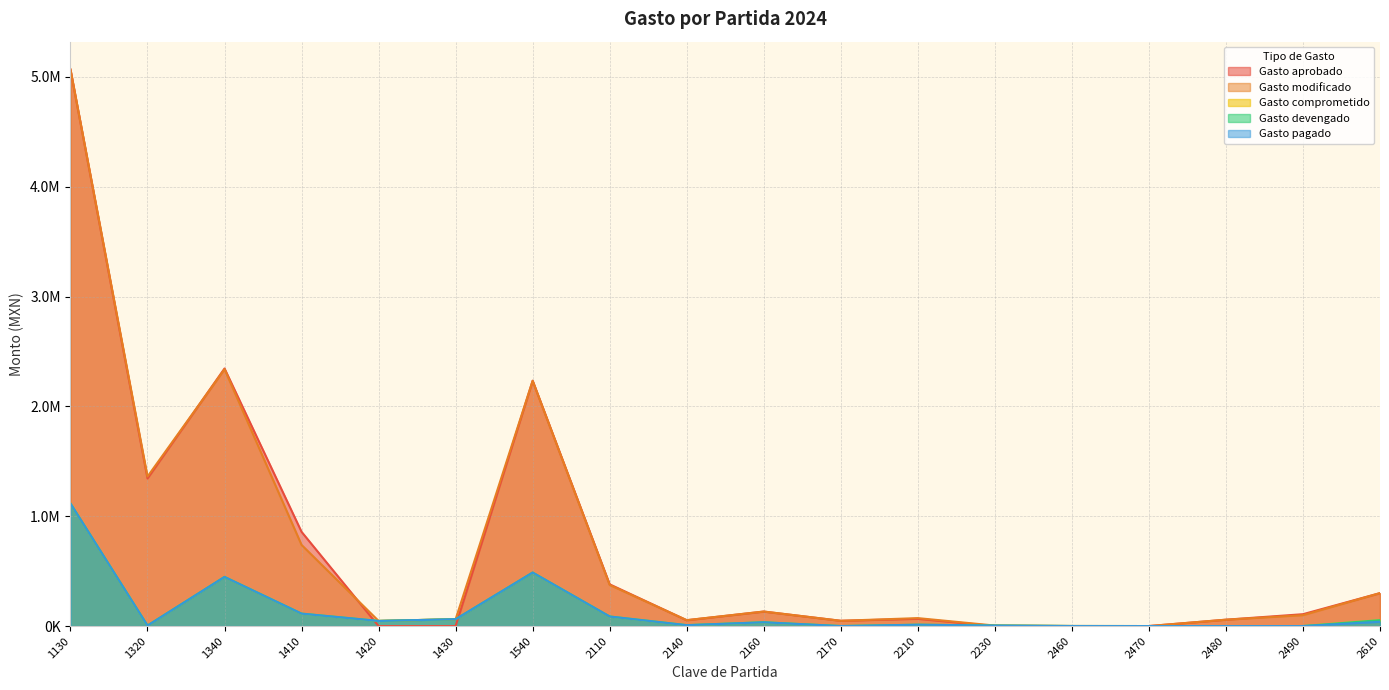

Between 2110 and 2230, which series saw the biggest shift?

Gasto aprobado